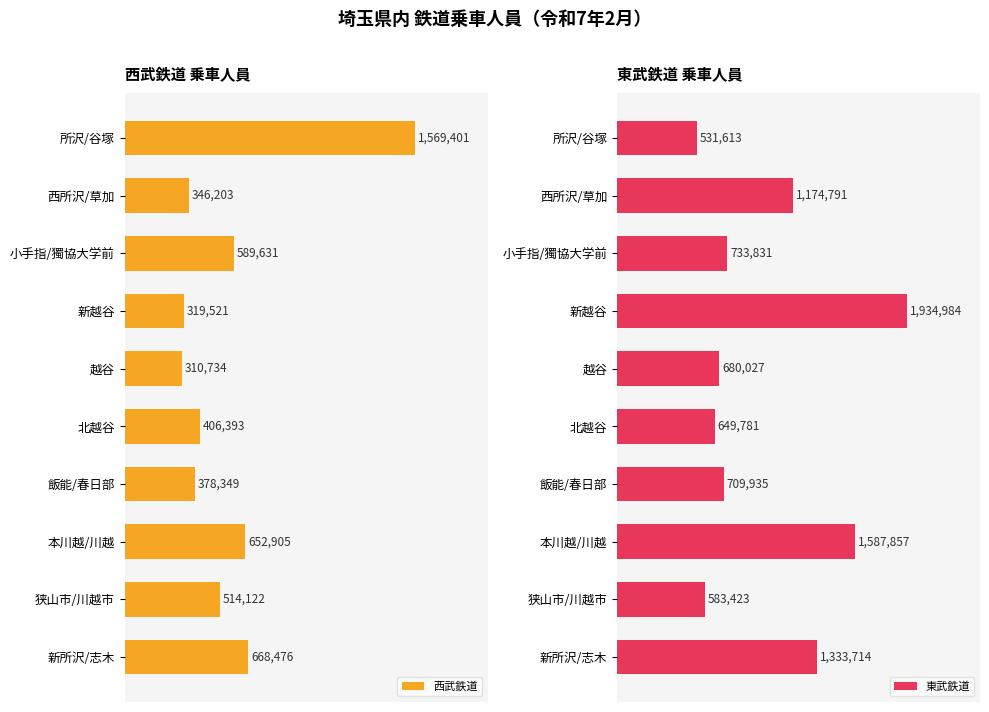

What is the sum of all 東武鉄道 values?

9919956